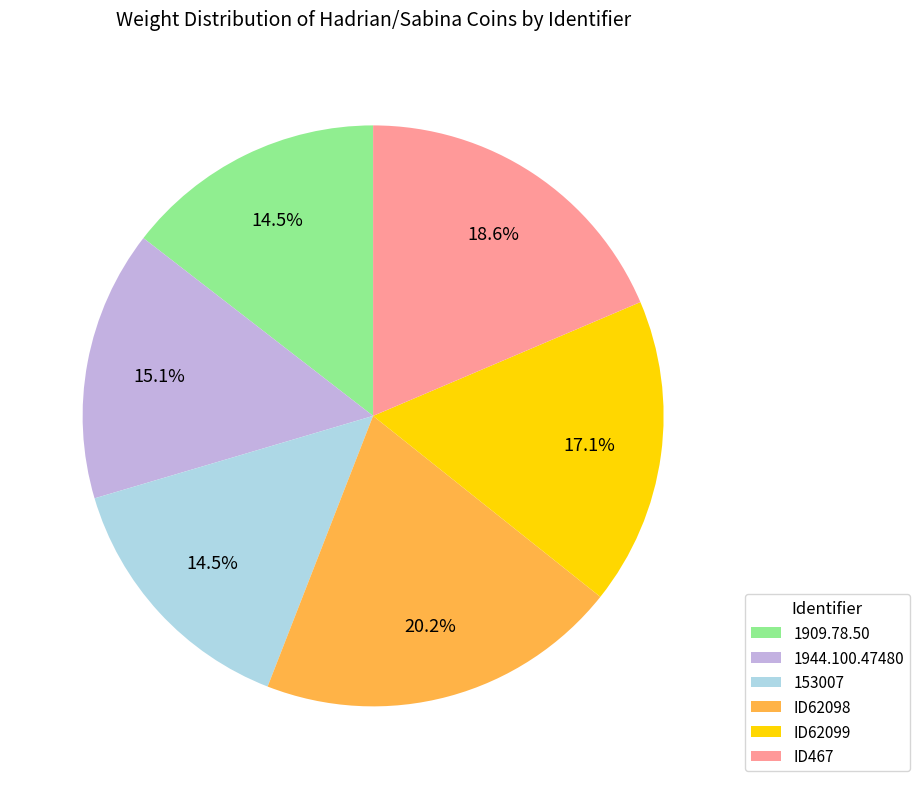

Is it true that 1909.78.50 is 9% of the pie?

False